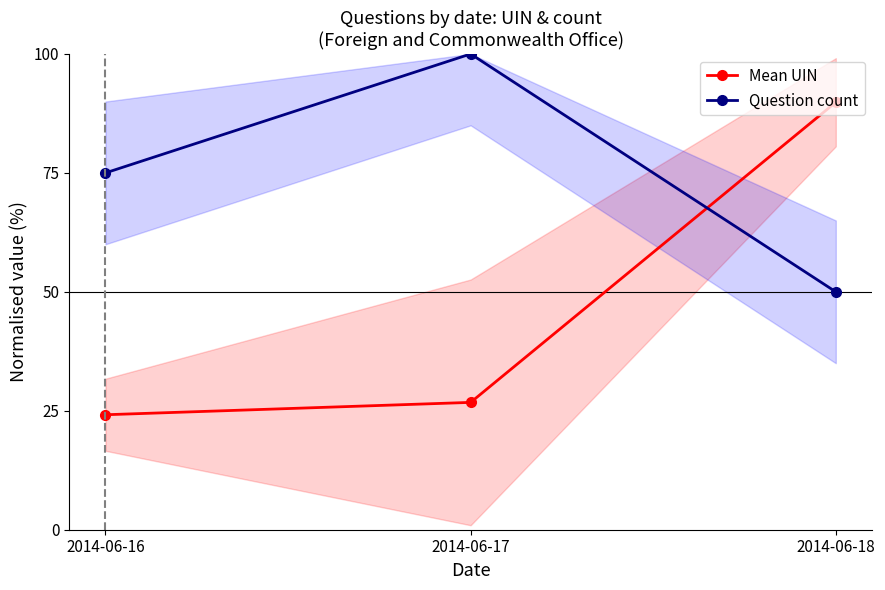

What is the total value across all series at 2014-06-18?

139.9